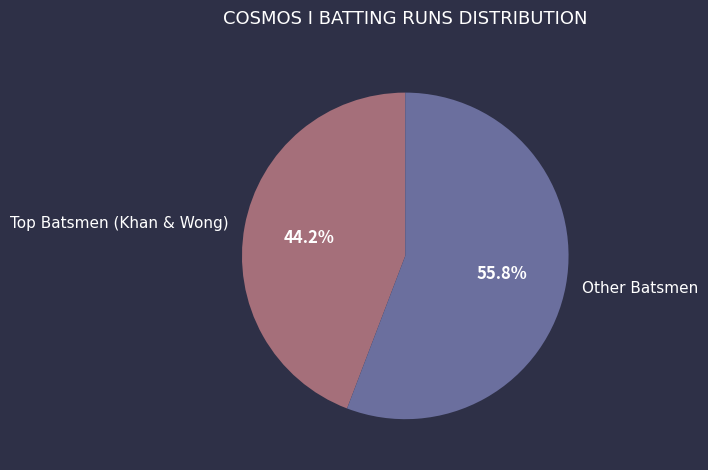

Rank the categories by value from highest to lowest.

Other Batsmen, Top Batsmen (Khan & Wong)